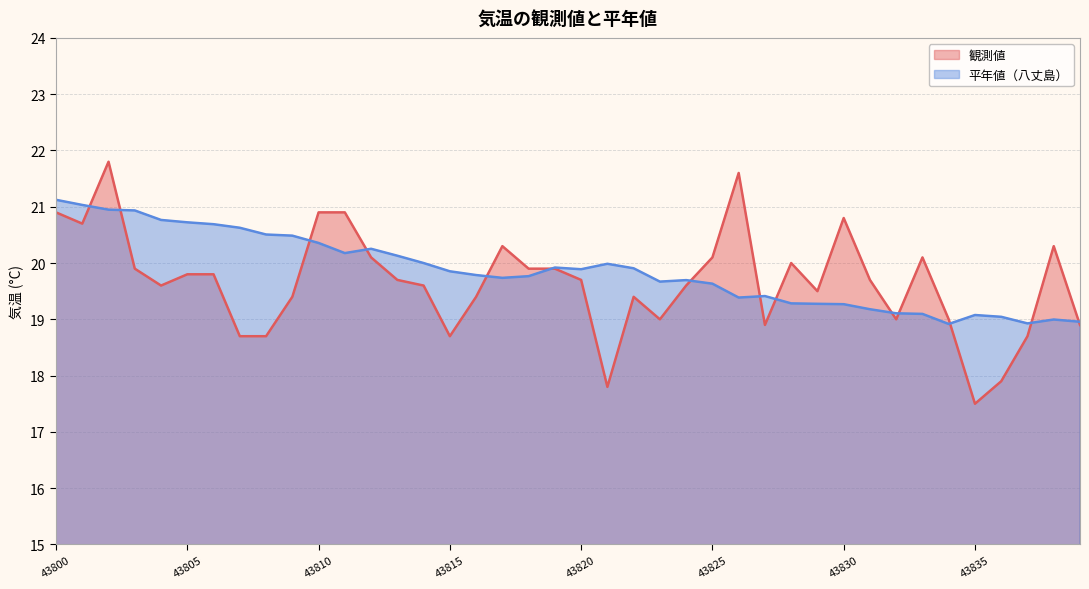

The value of 観測値 at 43836 is 17.9. True or false?

True